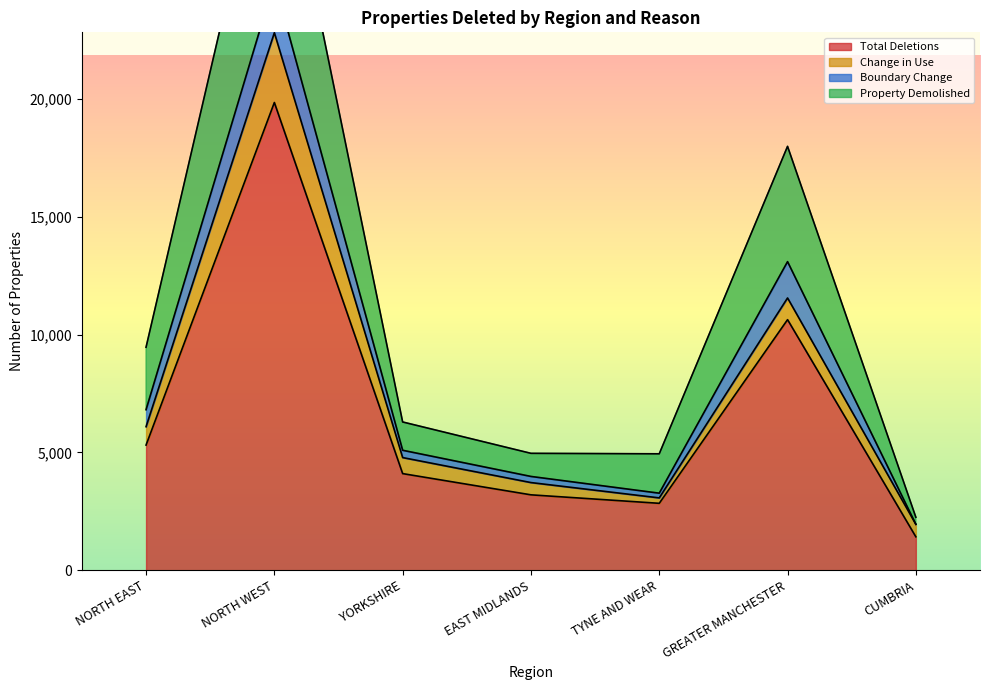

True or false: Boundary Change has a value of 8337 at EAST MIDLANDS.

False